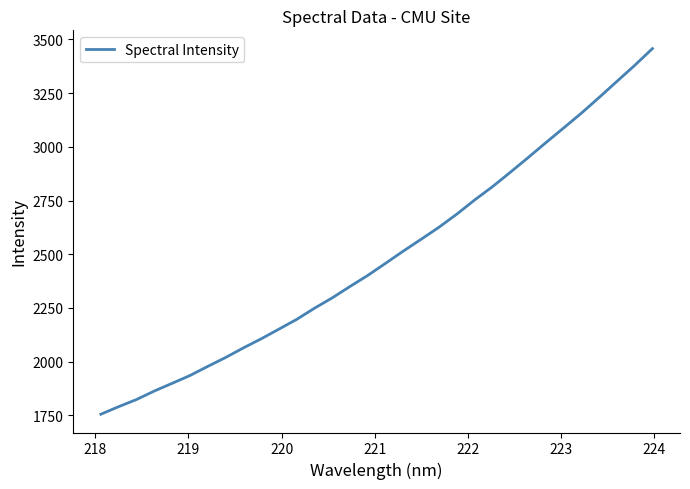

What is the average value?

2492.8